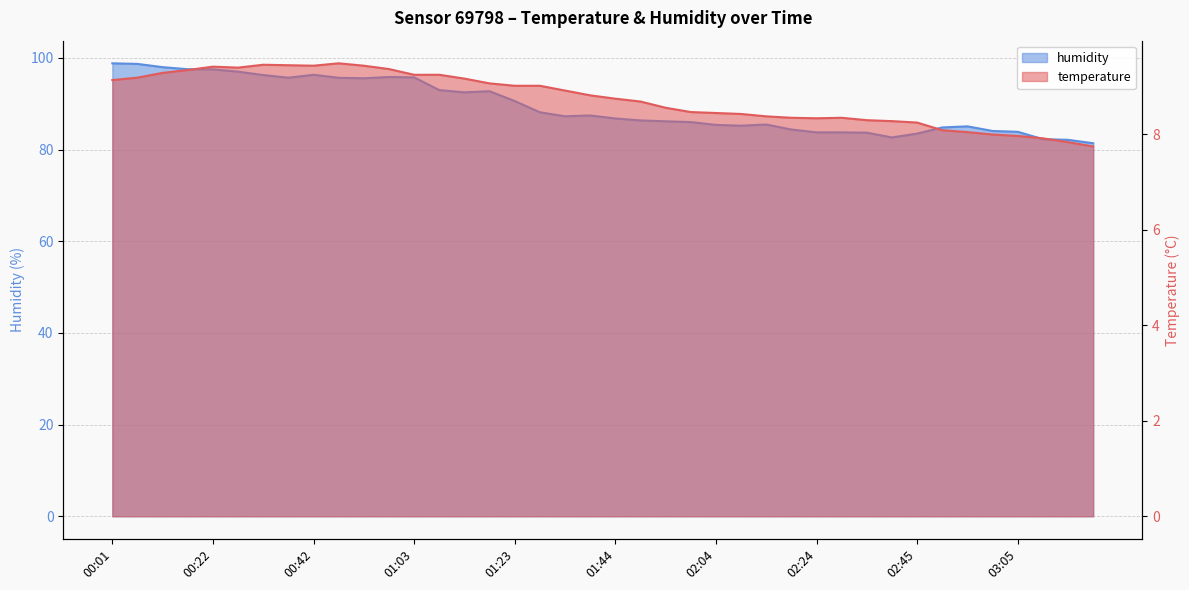

True or false: temperature and humidity cross at least once.

False